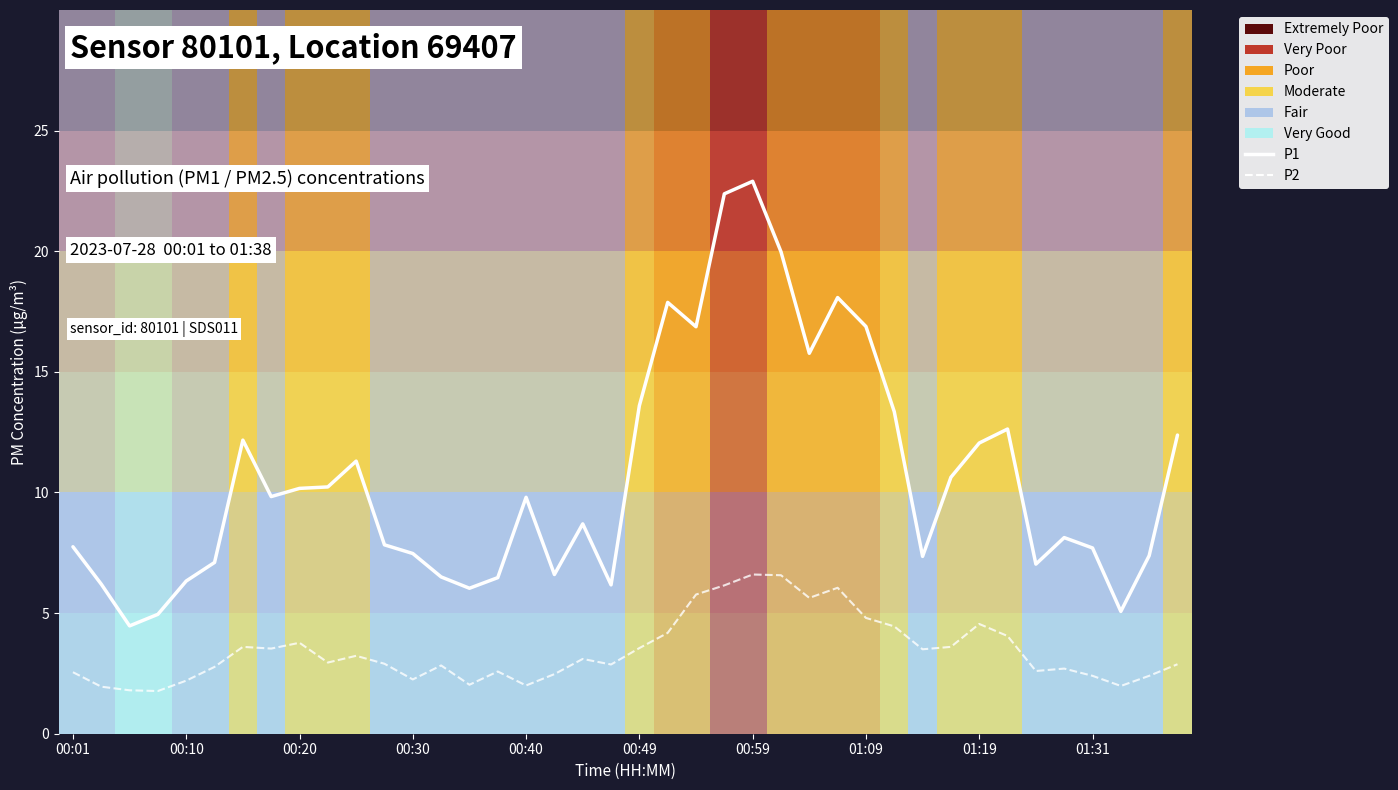

What is the minimum value for P1?

4.5